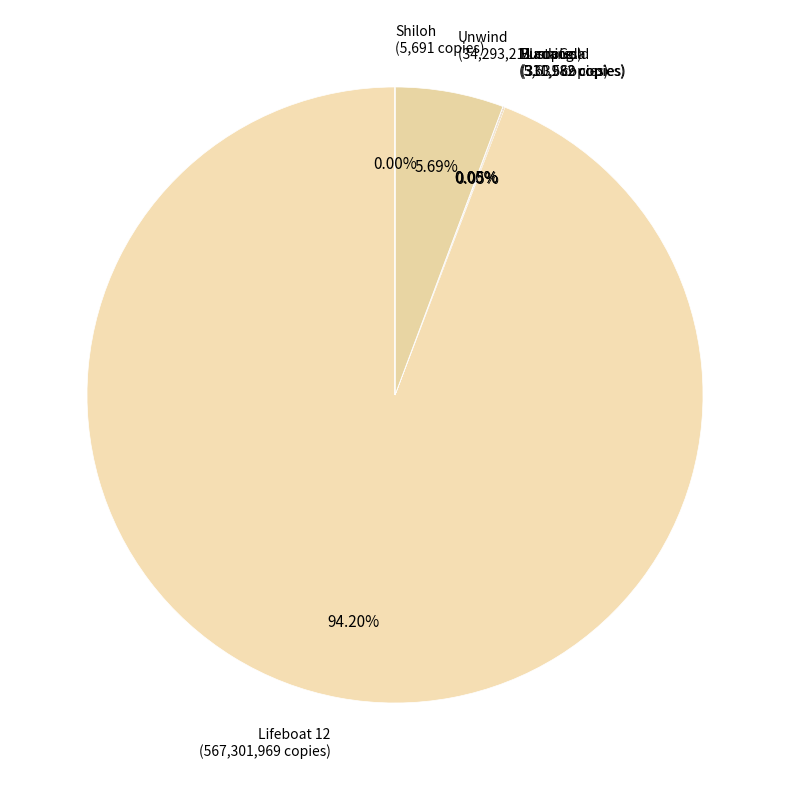

Is there any slice that represents more than half of the pie?

Yes